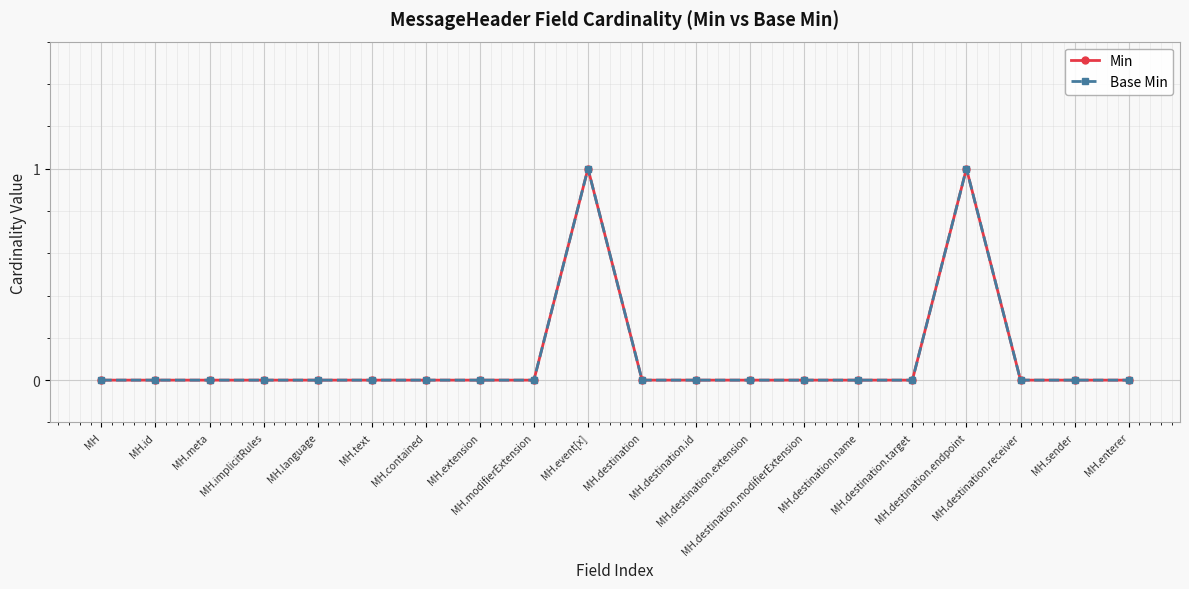

What is the difference between the second highest and second lowest values in the Min series?

1